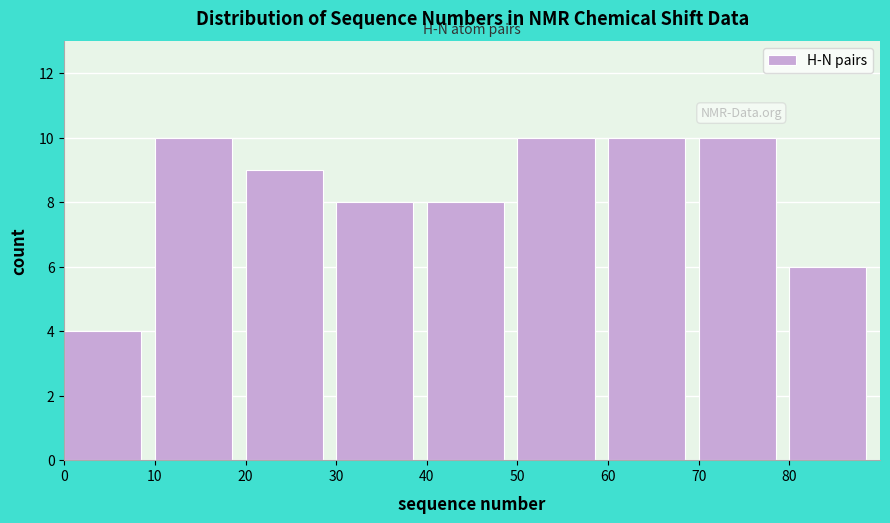

What is the height of the bar covering 40 to 50 on the x-axis? The values are not printed on the chart, so give them approximately, as read against the axis.

8